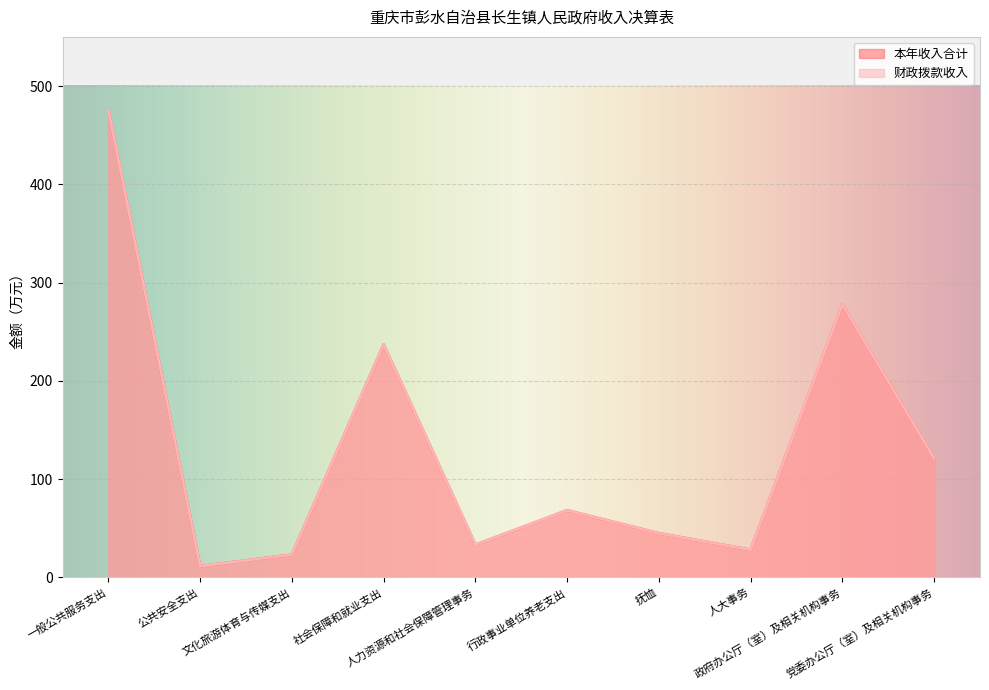

How many interior local valleys does the 财政拨款收入 series have?

3